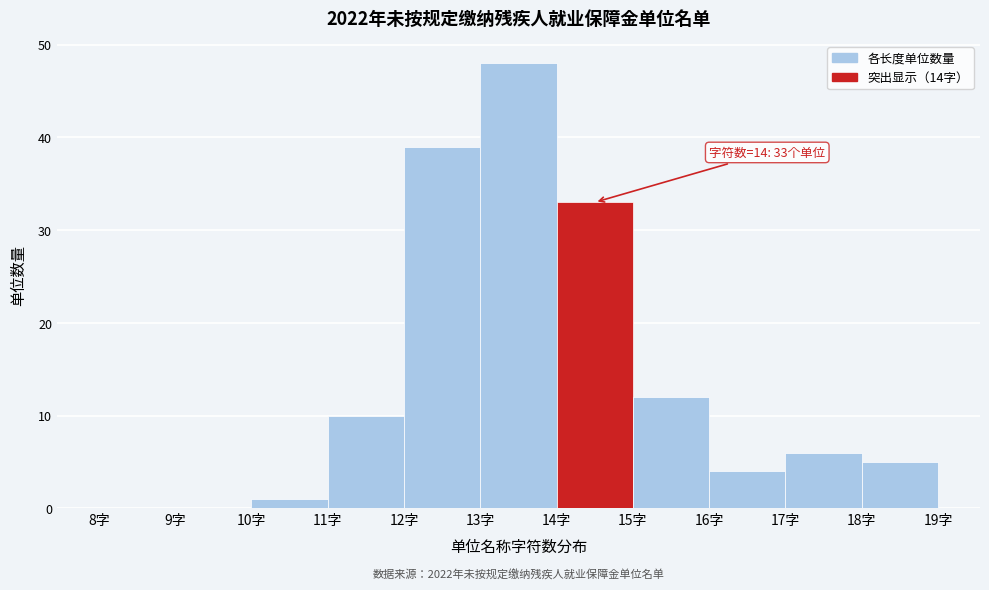

Over which range of the x-axis is the bar tallest?

13 to 14